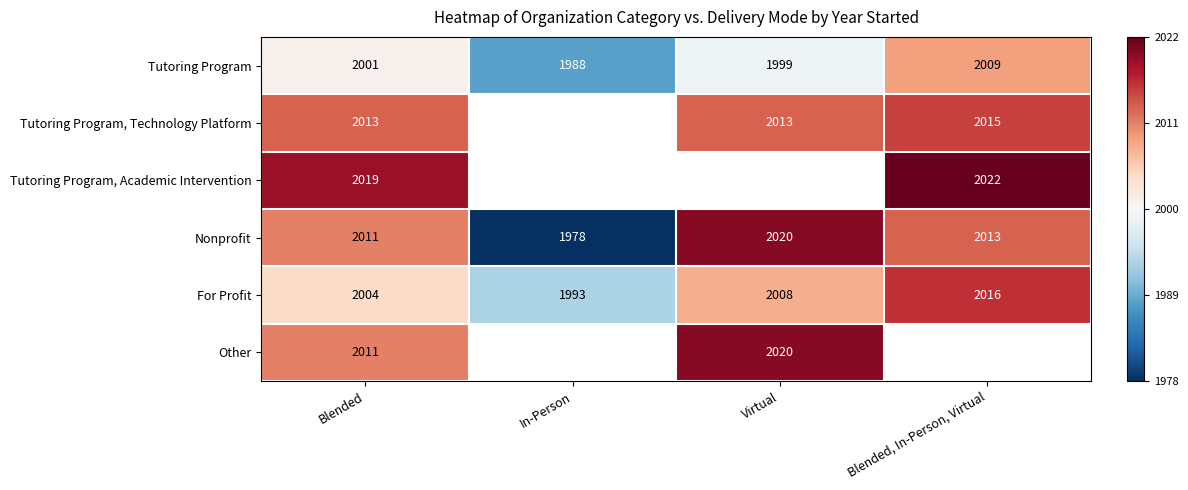

At which label does Nonprofit first exceed 2013?

Virtual